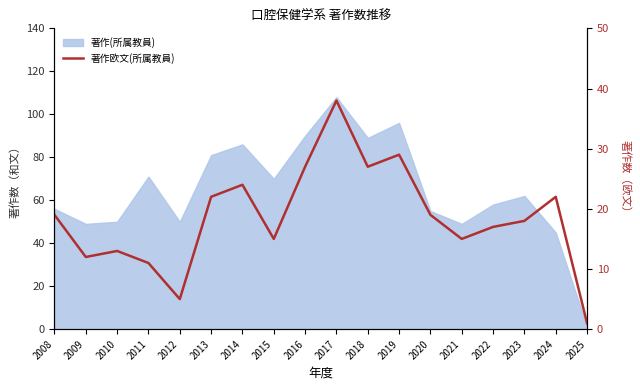

Does the chart have visible grid lines?

No